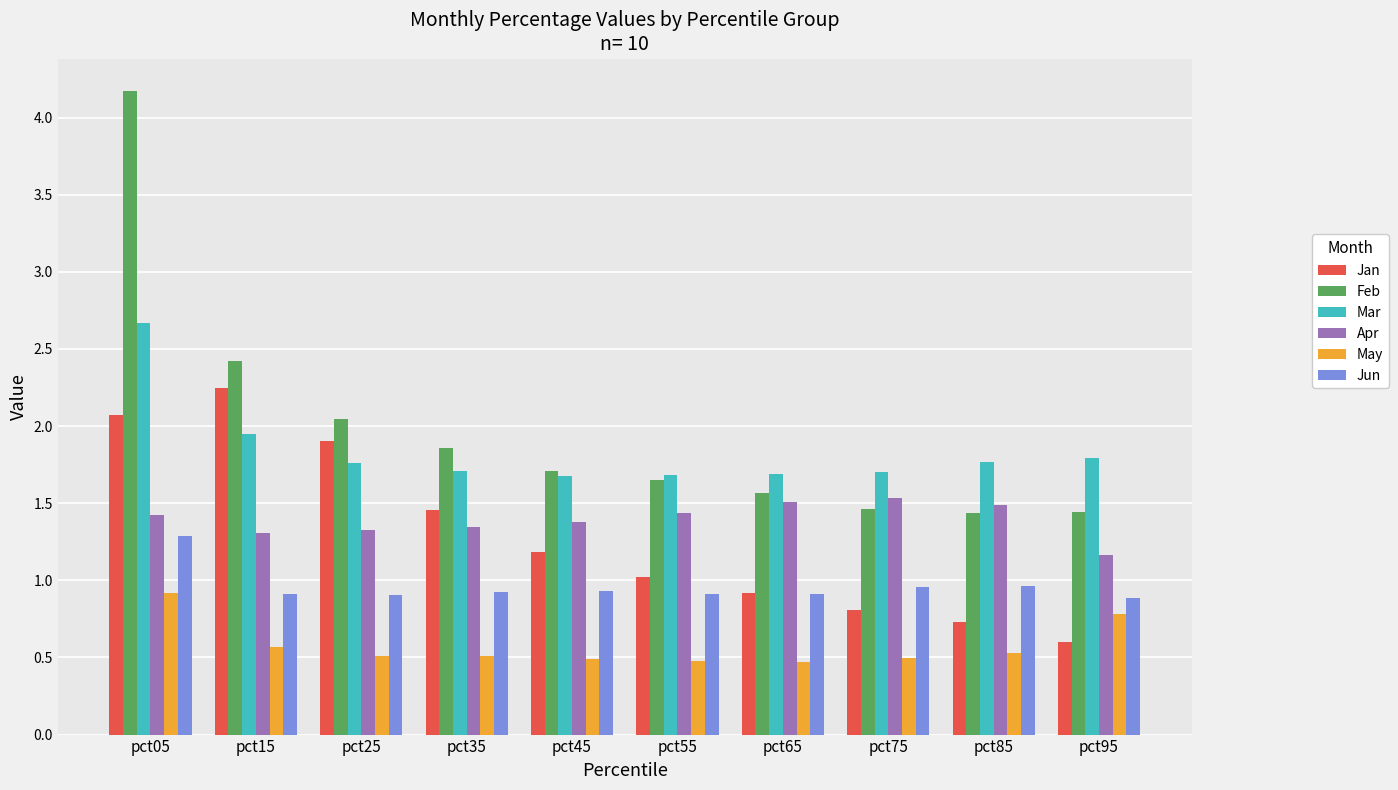

Rank the series by their maximum value, from lowest to highest.

May, Jun, Apr, Jan, Mar, Feb